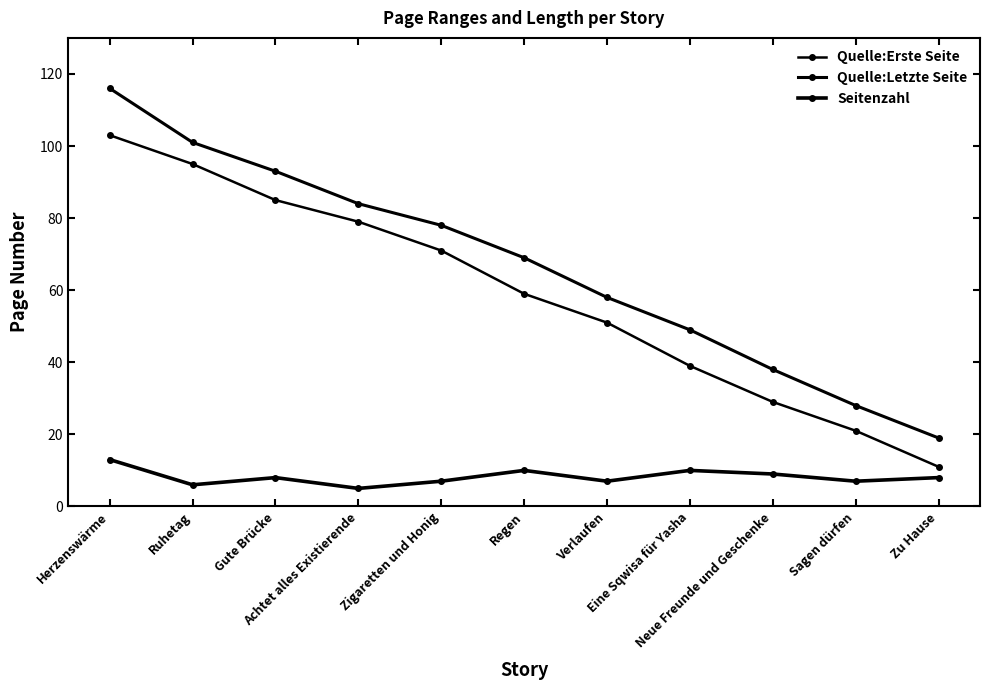

How many distinct data groups are displayed?

3